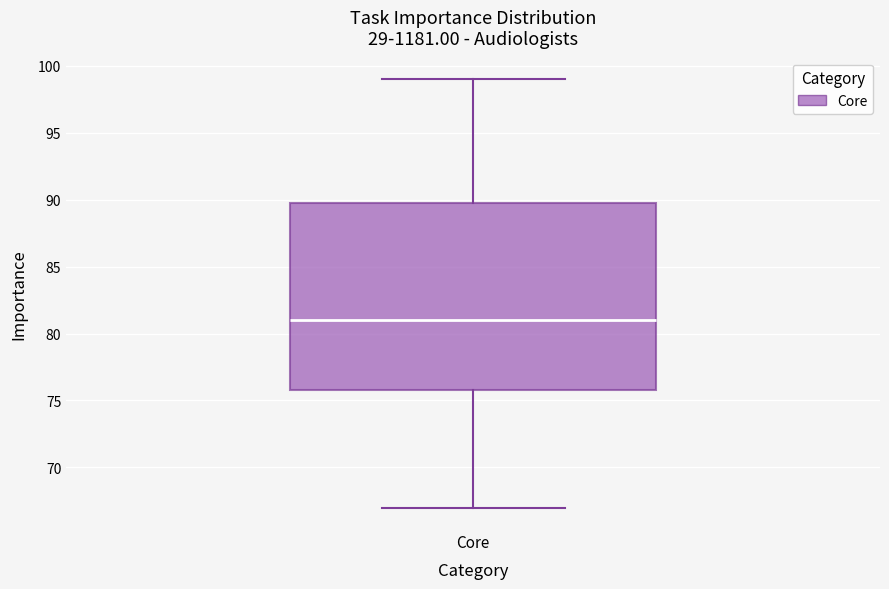

Read this box plot against the y-axis: the position of the median line, the range covered by the box, and the ends of both whiskers. The values are not printed on the chart, so give them approximately, as read against the axis.

median 81, box 76 to 90, whiskers 67 to 99